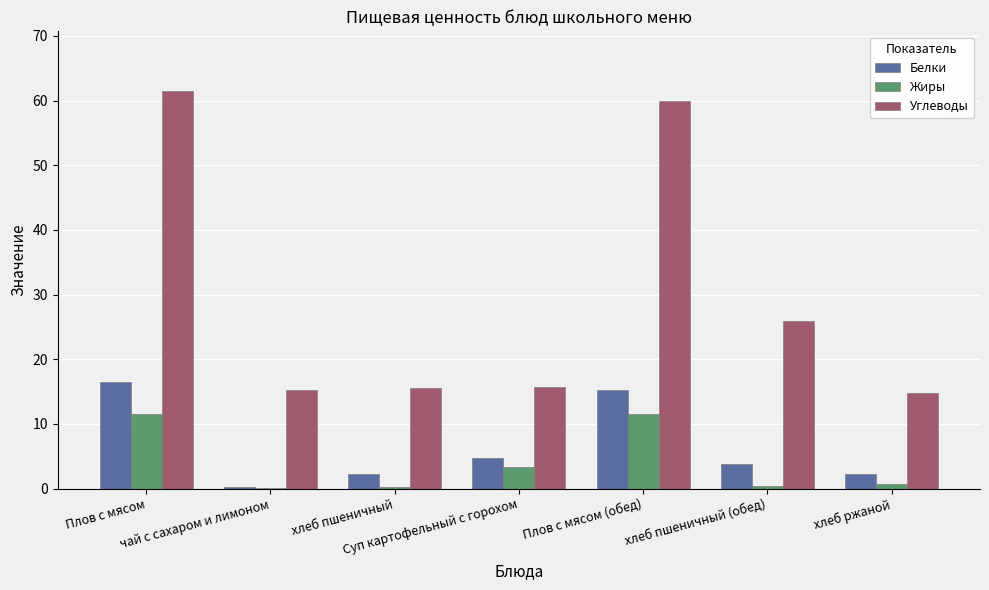

What is the sum of all Жиры values?

27.8